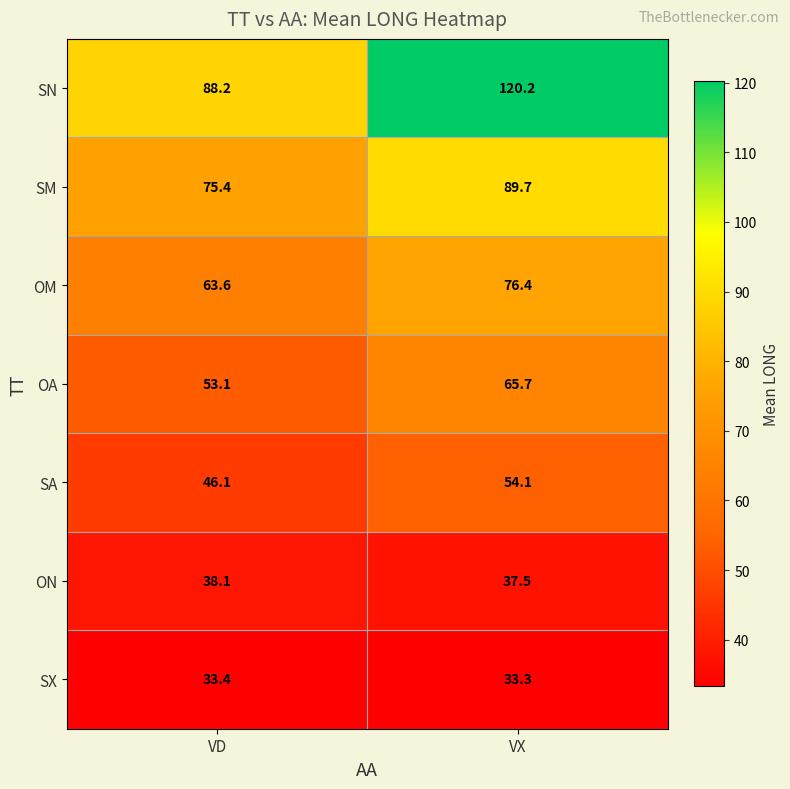

What is the approximate value of SX at VX?

33.3